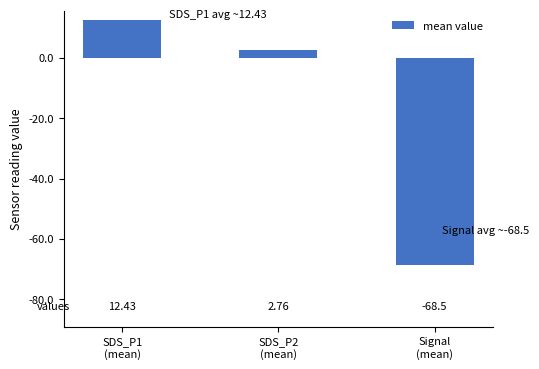

What is the label of the 3rd bar from the right?

SDS_P1
(mean)